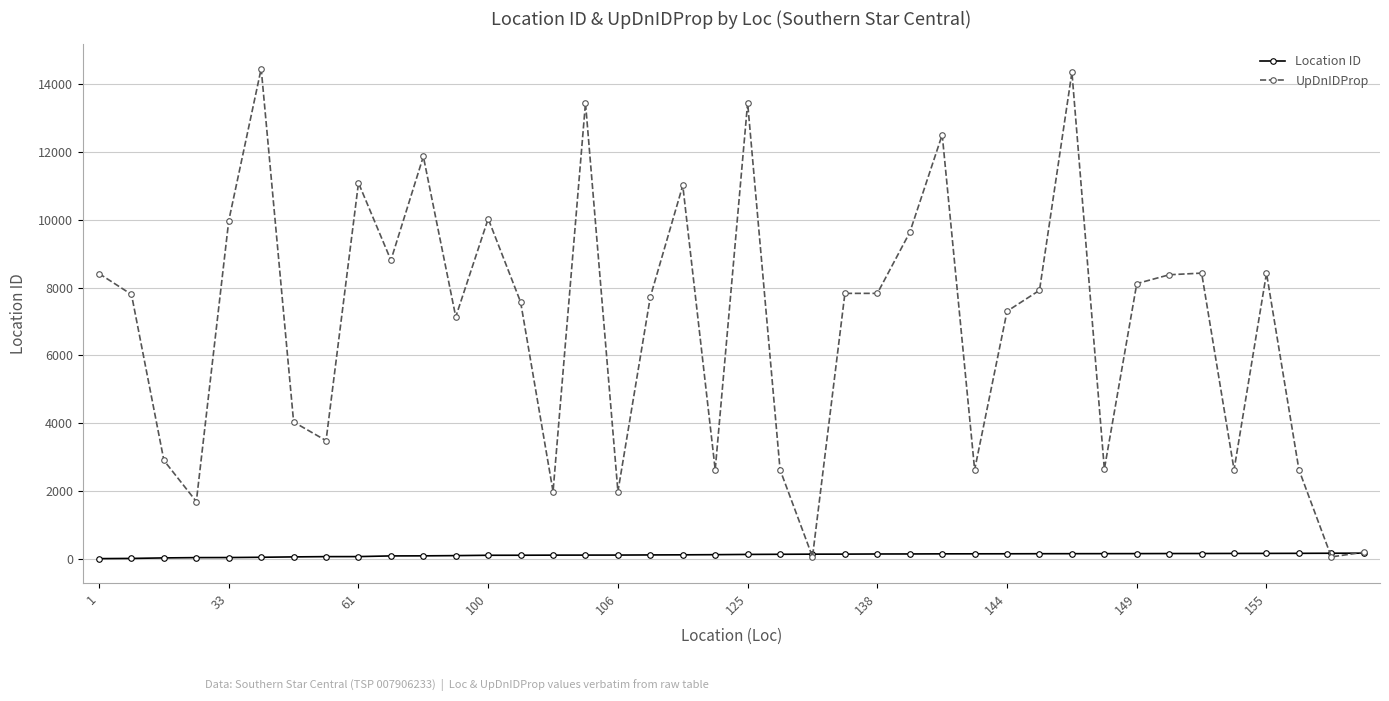

Which series has the largest total across all categories?

UpDnIDProp